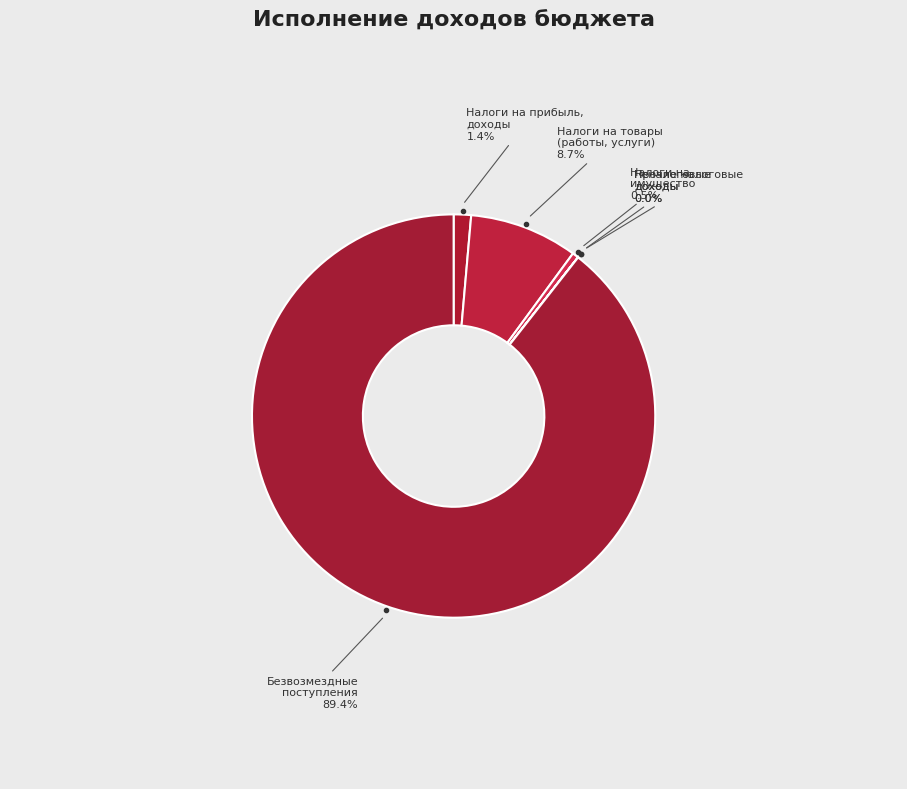

To the nearest percent, what is the difference between the Безвозмездные поступления and Налоги на прибыль, доходы slice percentages?

88%